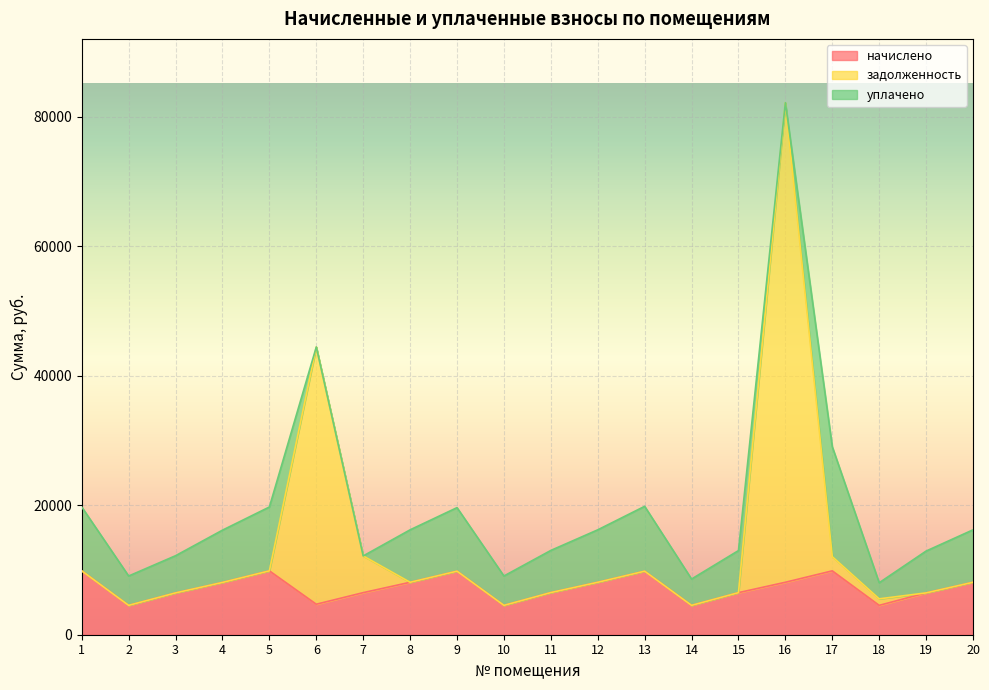

True or false: задолженность and начислено intersect in this chart.

False